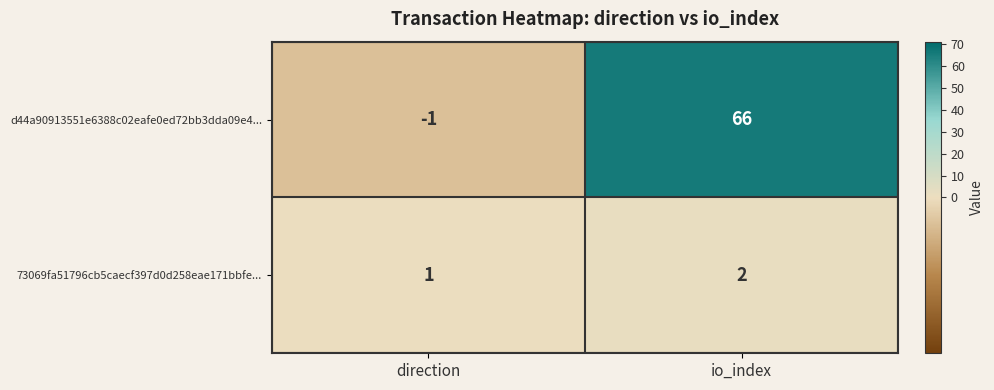

How many series are shown in this chart?

2